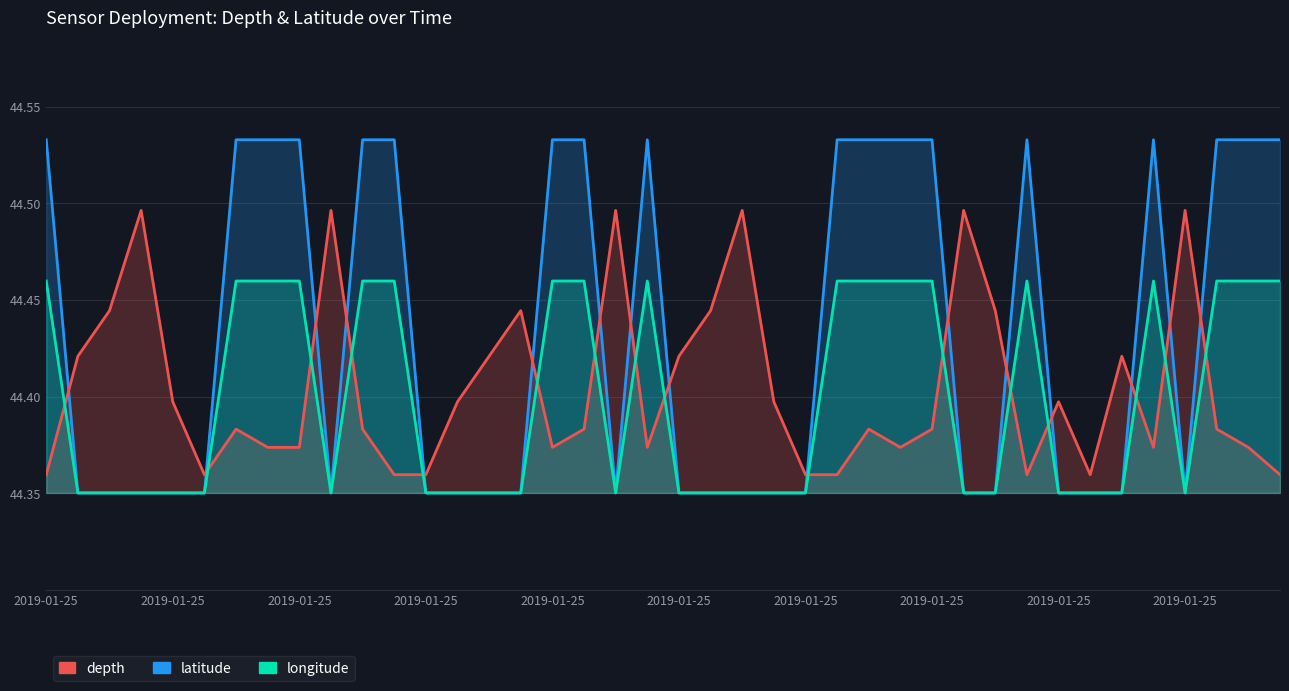

Read the latitude value at 37.

44.5